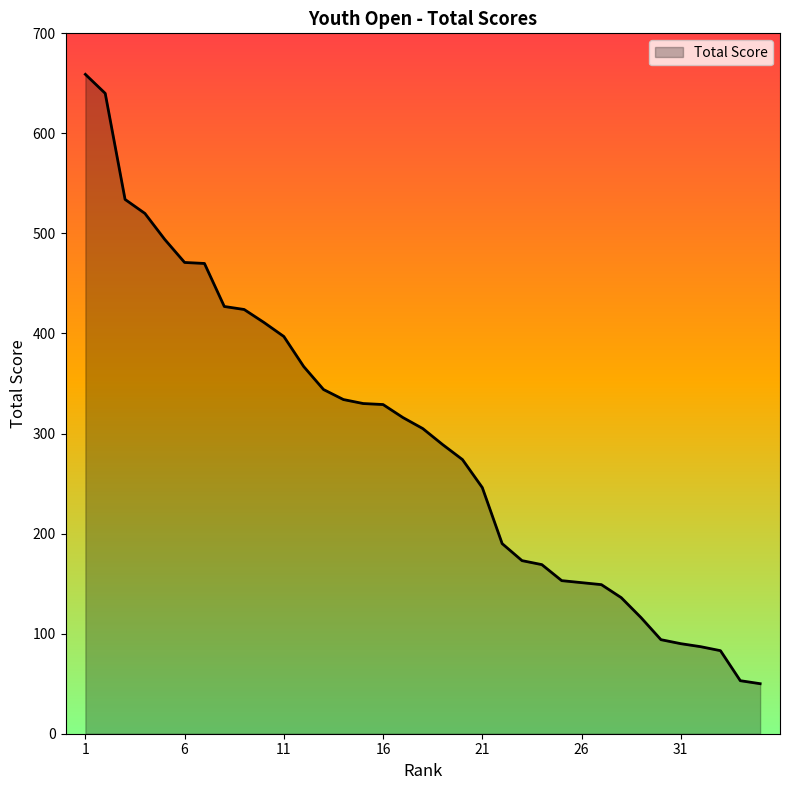

What is the difference between the maximum and minimum values?

609